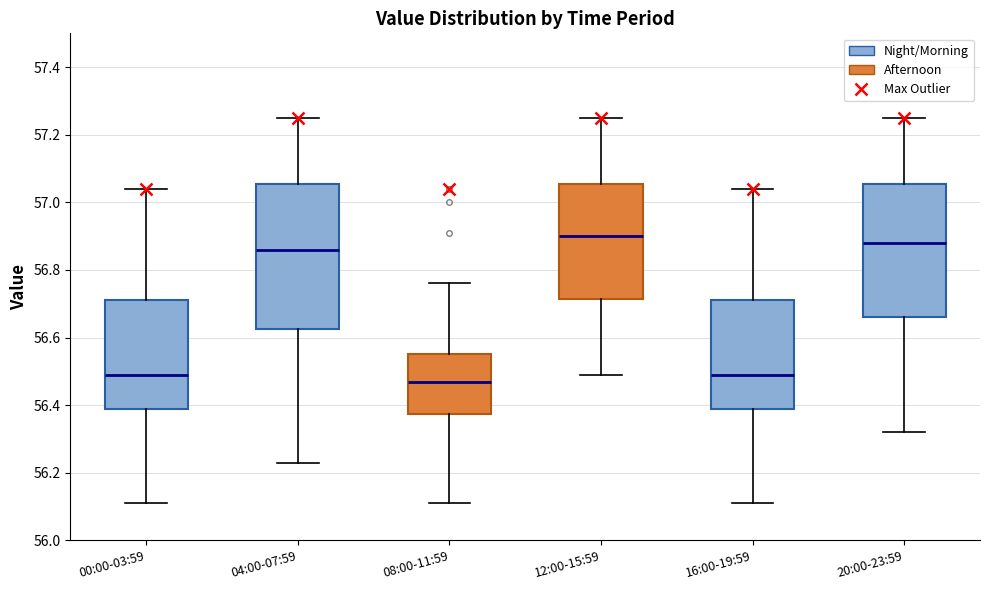

Reading left to right, read every box against the y-axis: the position of its median line, the range the box covers, and the ends of its whiskers. The values are not printed on the chart, so give them approximately, as read against the axis.

00:00-03:59: median 56.50, box 56.38 to 56.72, whiskers 56.12 to 57.04
04:00-07:59: median 56.86, box 56.62 to 57.06, whiskers 56.24 to 57.26
08:00-11:59: median 56.48, box 56.38 to 56.56, whiskers 56.12 to 56.76
12:00-15:59: median 56.90, box 56.72 to 57.06, whiskers 56.50 to 57.26
16:00-19:59: median 56.50, box 56.38 to 56.72, whiskers 56.12 to 57.04
20:00-23:59: median 56.88, box 56.66 to 57.06, whiskers 56.32 to 57.26